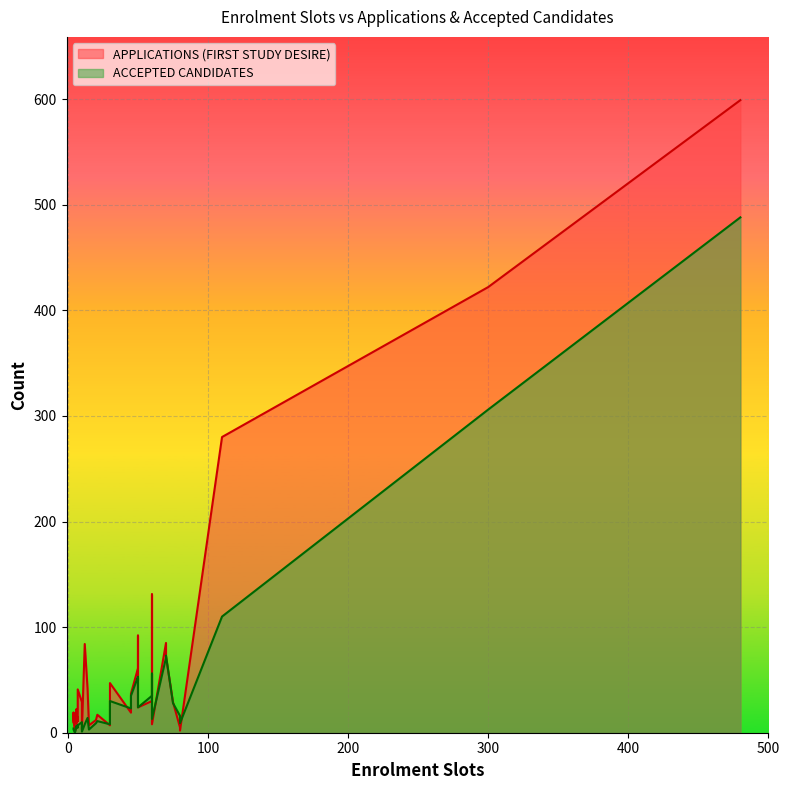

Which series changed the most between 0 and 16?

APPLICATIONS (FIRST STUDY DESIRE)